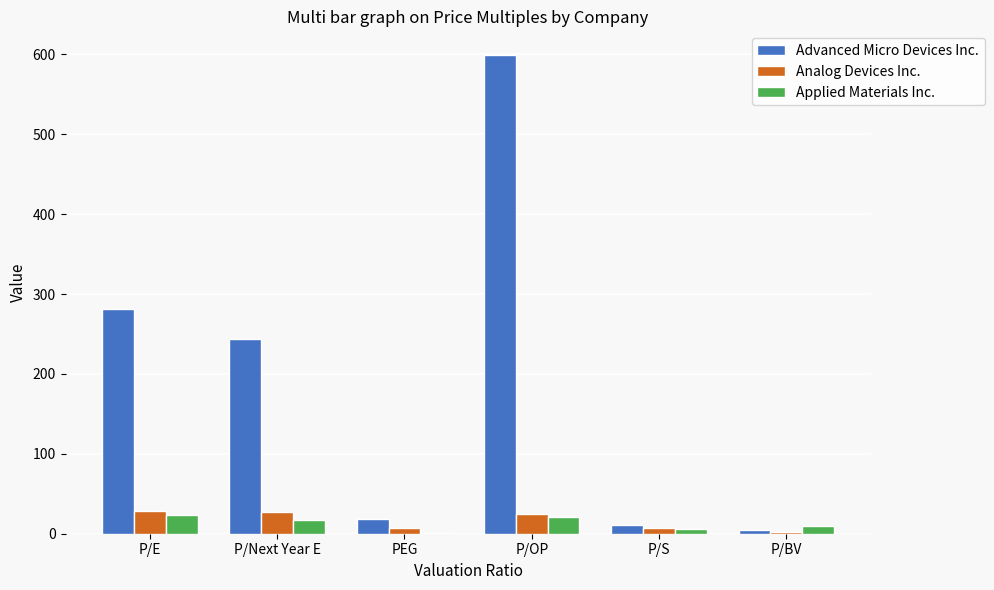

What is the highest value of the Applied Materials Inc. series?

23.0